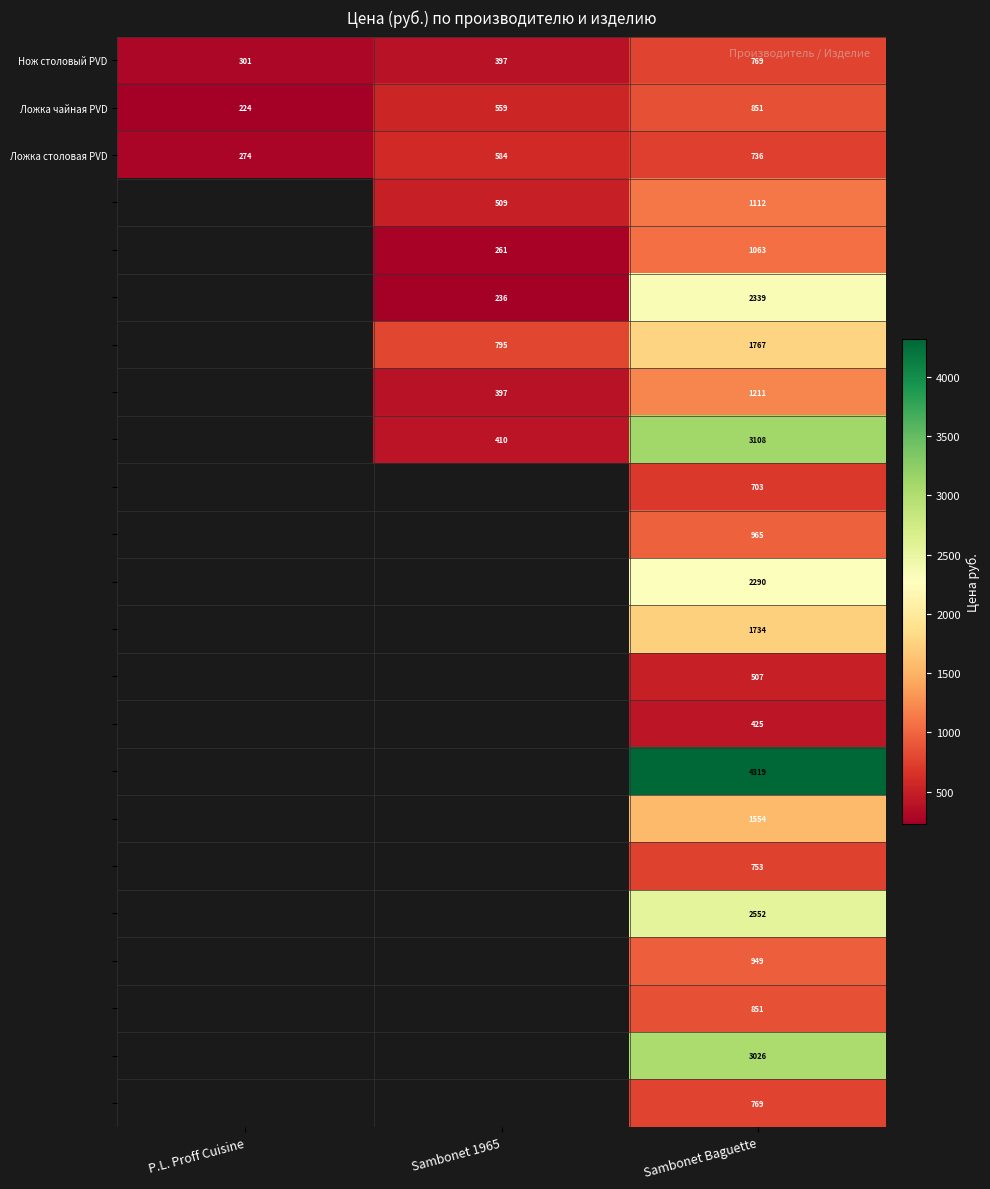

What is the spread (max minus min) of values at Sambonet Baguette?

3894